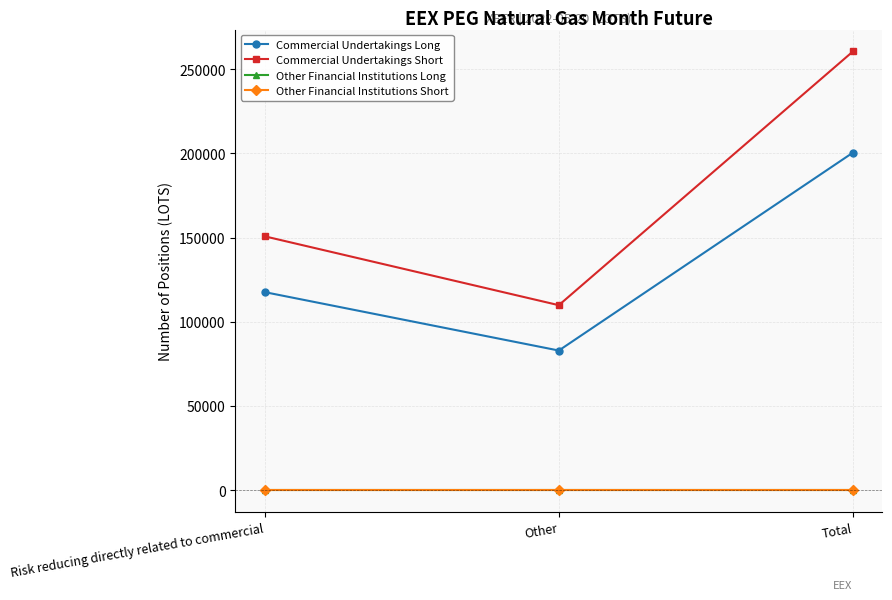

What is the sum of the Commercial Undertakings Short values at Risk reducing directly related to commercial and Other?

260536